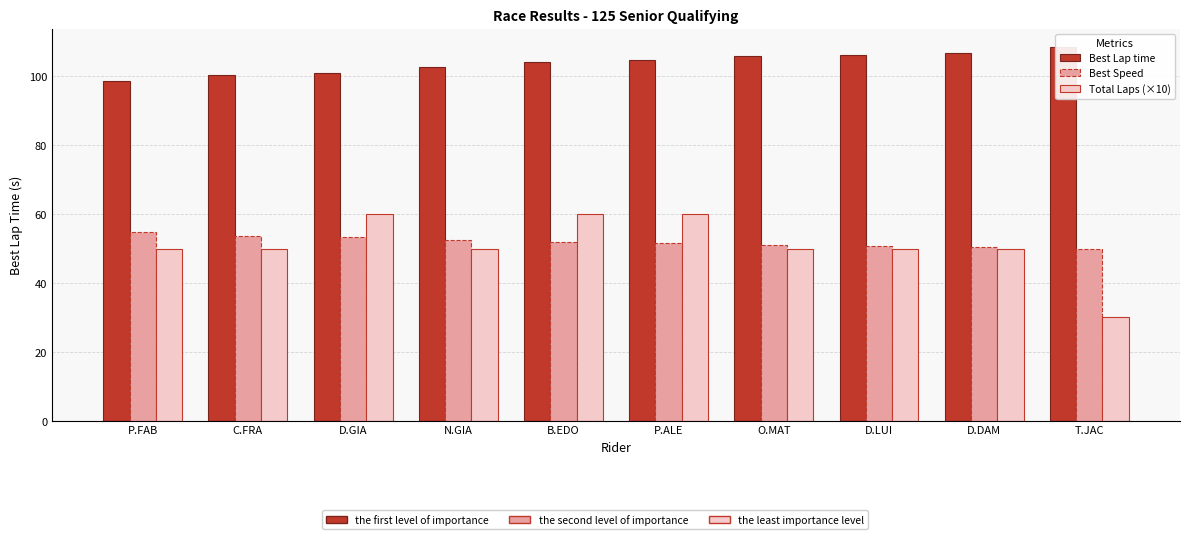

What is the difference between the maximum and minimum values in the Best Lap time series?

9.7